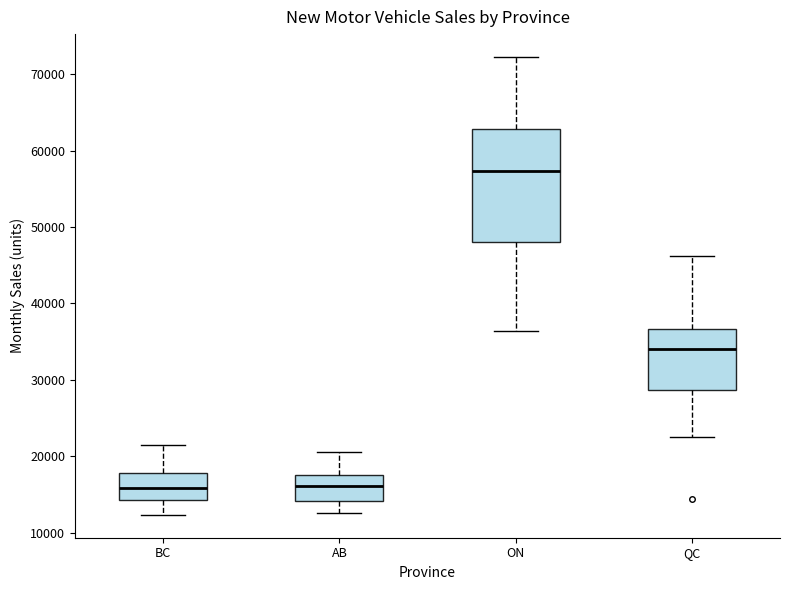

Which box has the highest median line?

ON